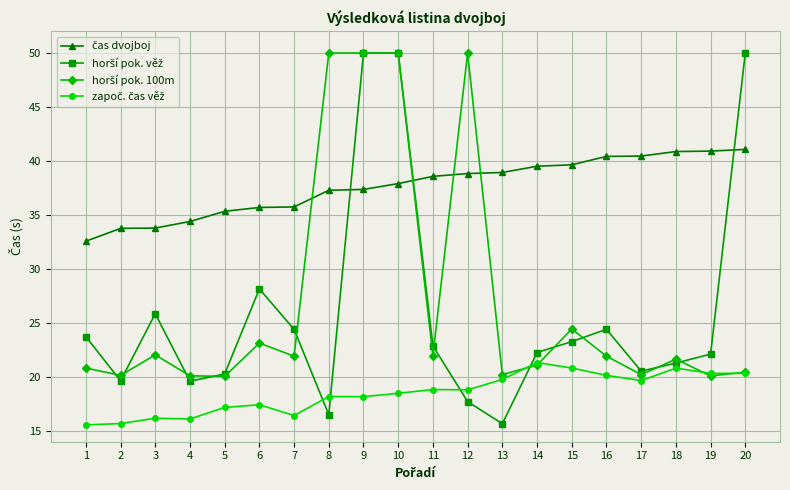

What is the maximum value shown in the chart?

50.0